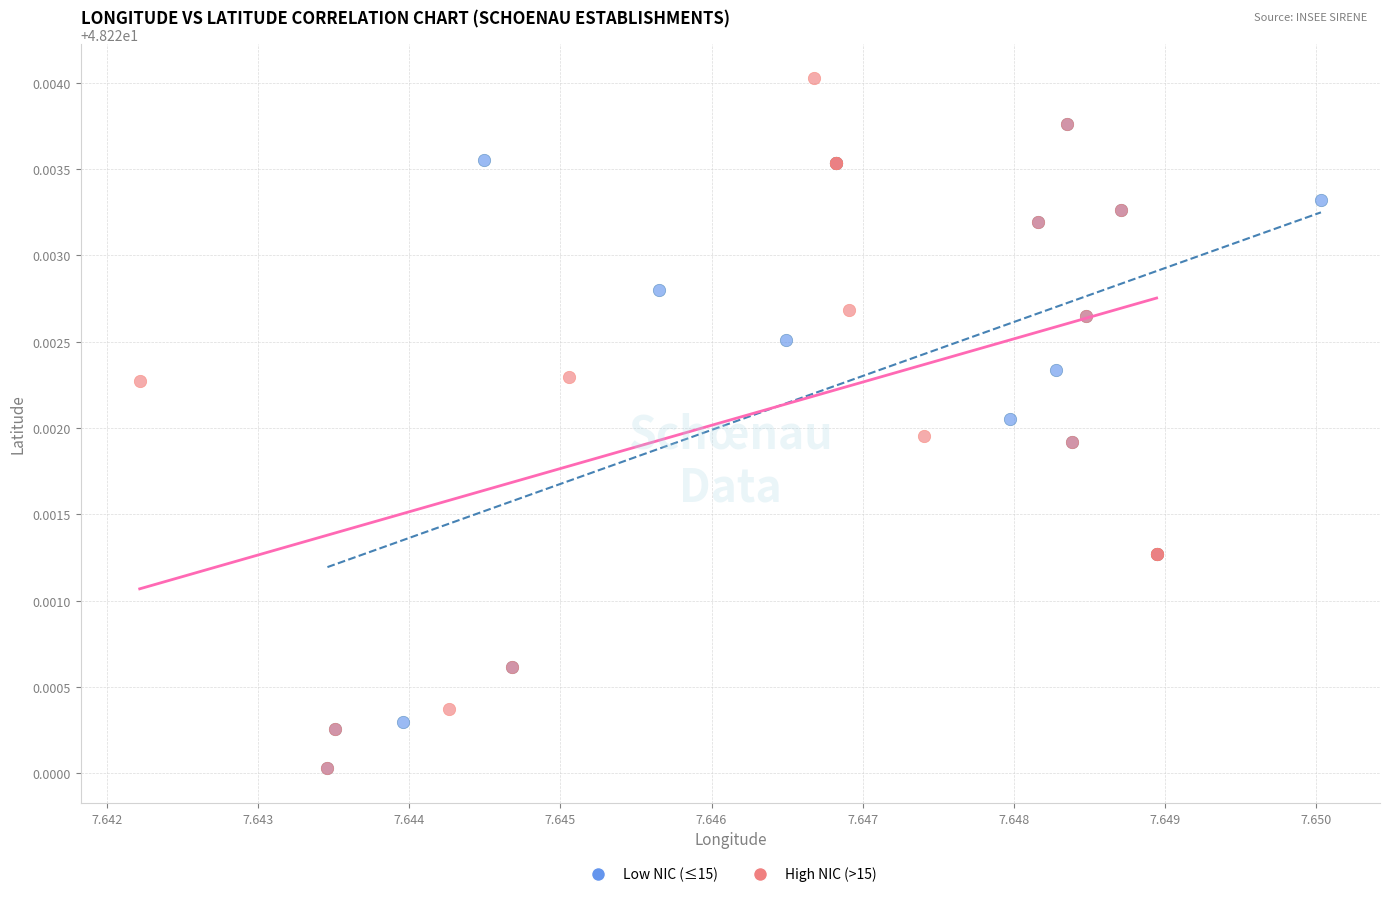

Which series reaches the maximum Y coordinate?

High NIC (>15)